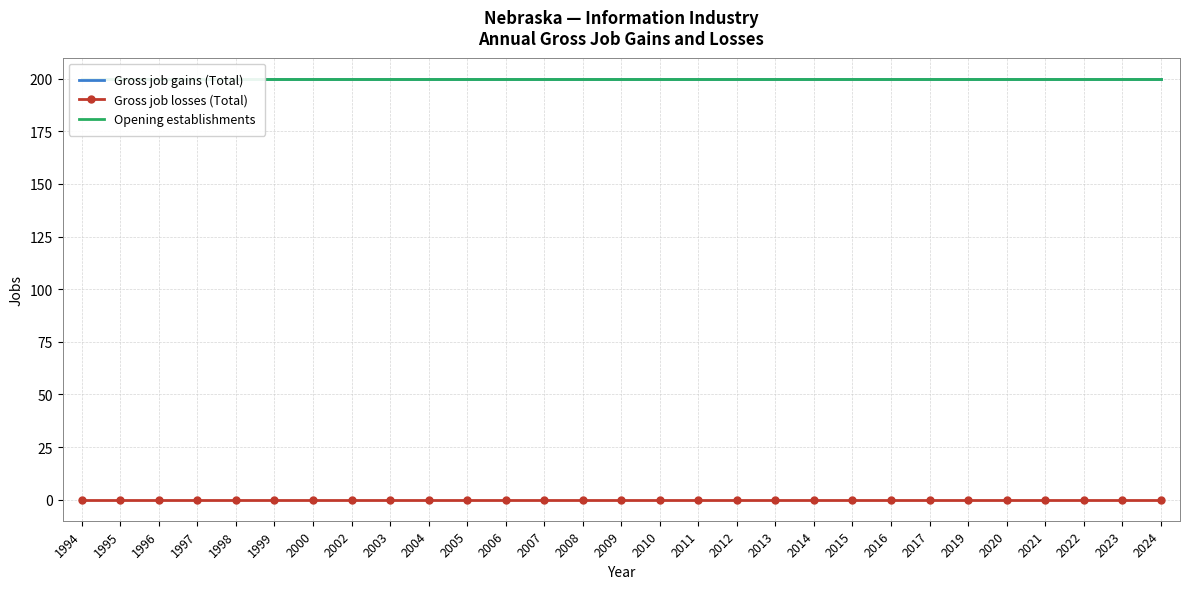

Reading left to right, transcribe all the data shown in this chart.

Gross job gains (Total): 200	200	200	200	200	200	200	200	200	200	200	200	200	200	200	200	200	200	200	200	200	200	200	200	200	200	200	200	200
Gross job losses (Total): 0	0	0	0	0	0	0	0	0	0	0	0	0	0	0	0	0	0	0	0	0	0	0	0	0	0	0	0	0
Opening establishments: 200	200	200	200	200	200	200	200	200	200	200	200	200	200	200	200	200	200	200	200	200	200	200	200	200	200	200	200	200